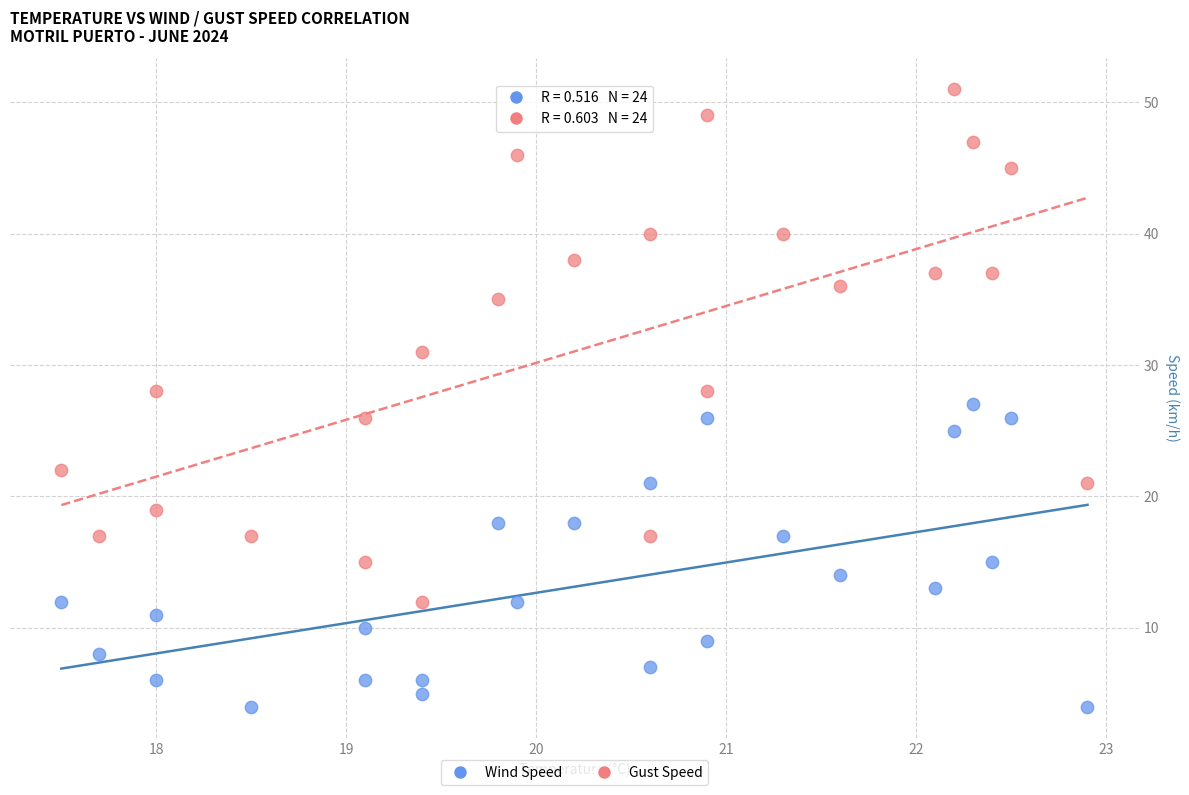

Across all data points, what is the range of Y values (max minus min)?

47